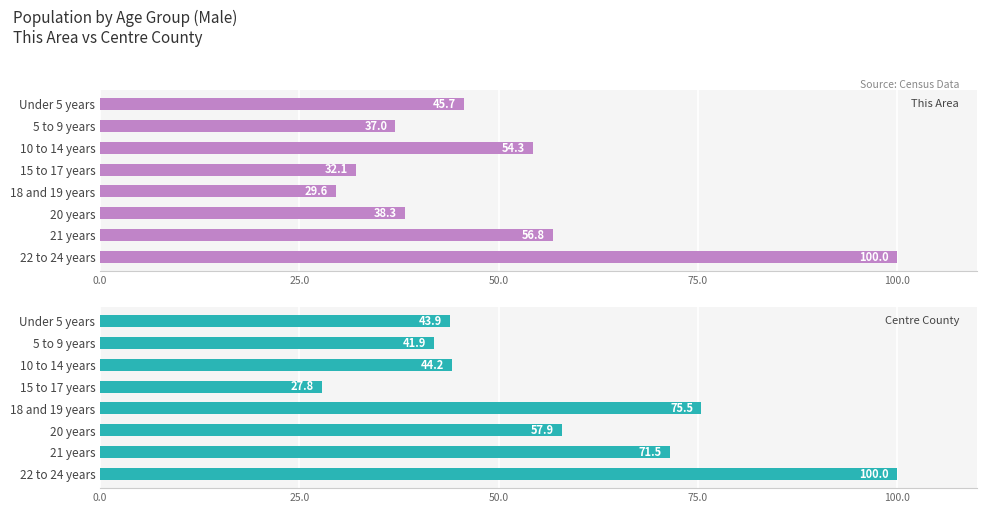

Which series has the largest total across all categories?

Centre County